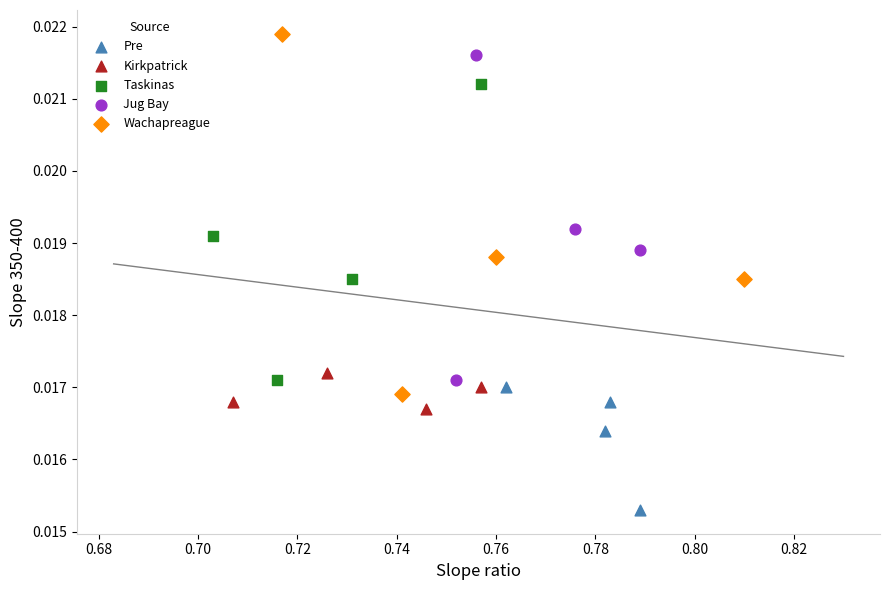

Which series contains the lowest Y value?

Pre